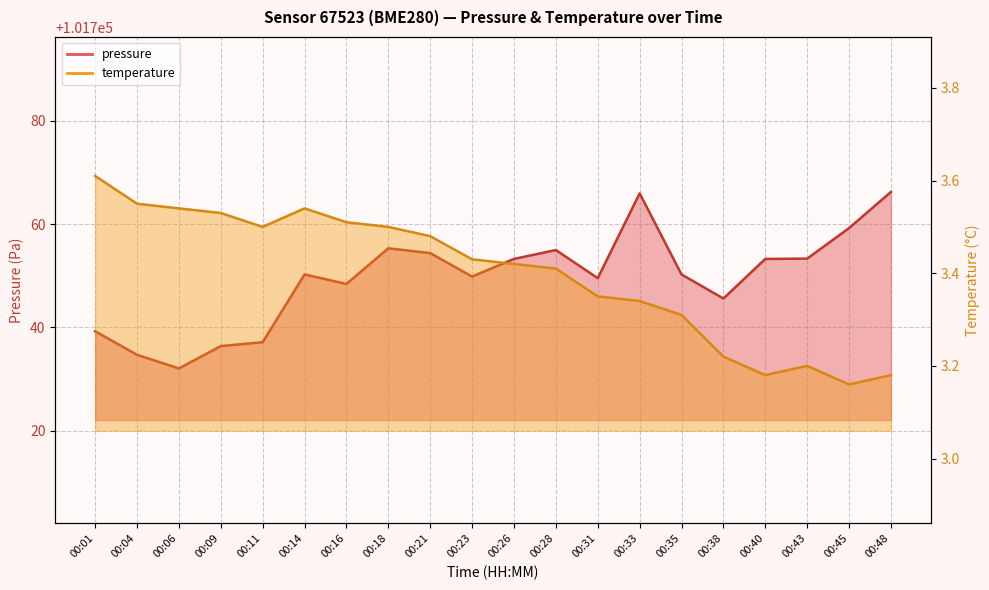

Which has a higher value, 00:45 or 00:26?

00:45